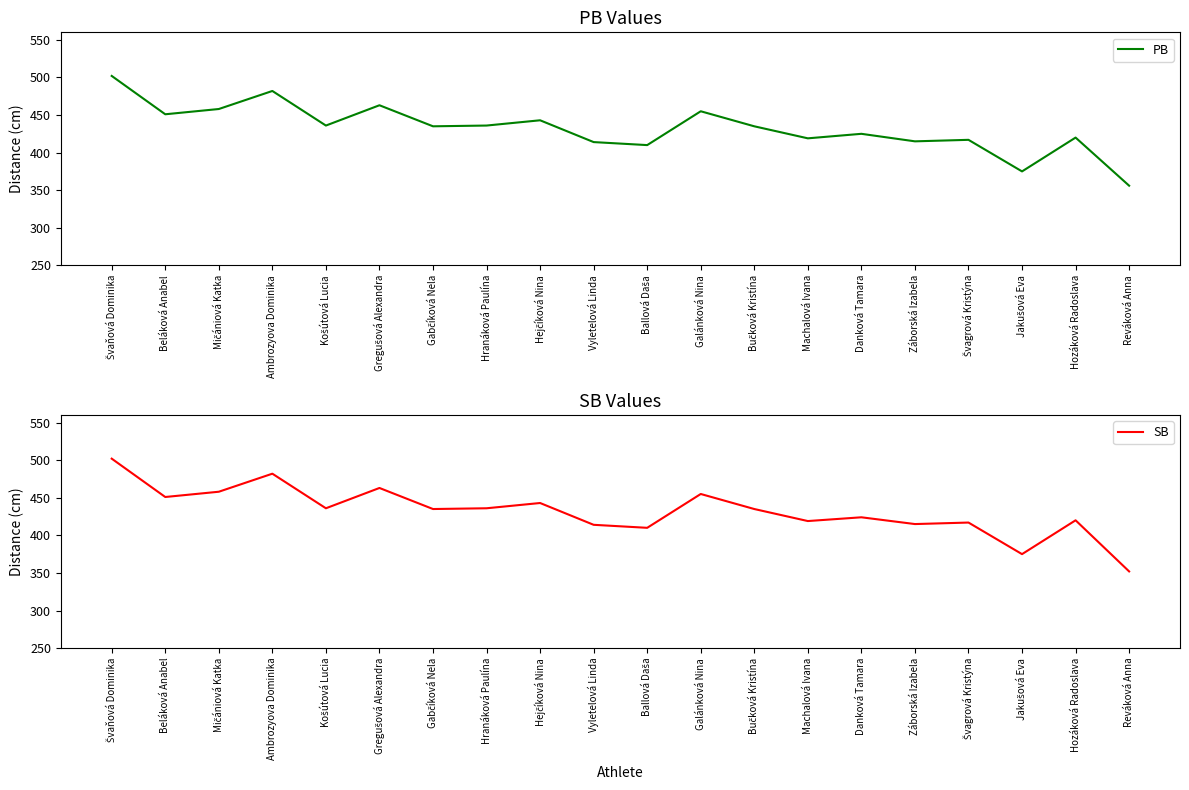

Is the value of PB at Hejčíková Nina greater than the value of SB at Vyletelová Linda?

Yes